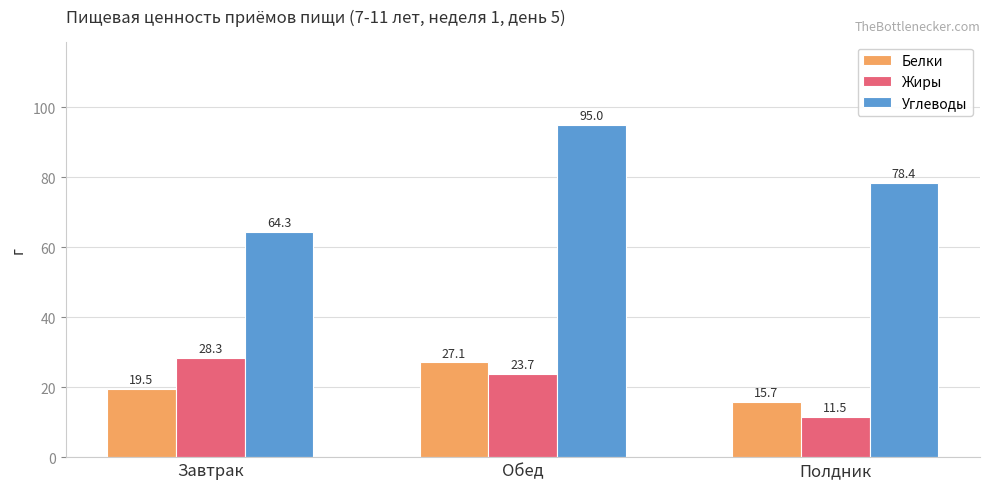

Reading left to right, list all the values displayed in this chart.

Белки: 19.5	27.1	15.7
Жиры: 28.3	23.7	11.5
Углеводы: 64.3	95.0	78.4